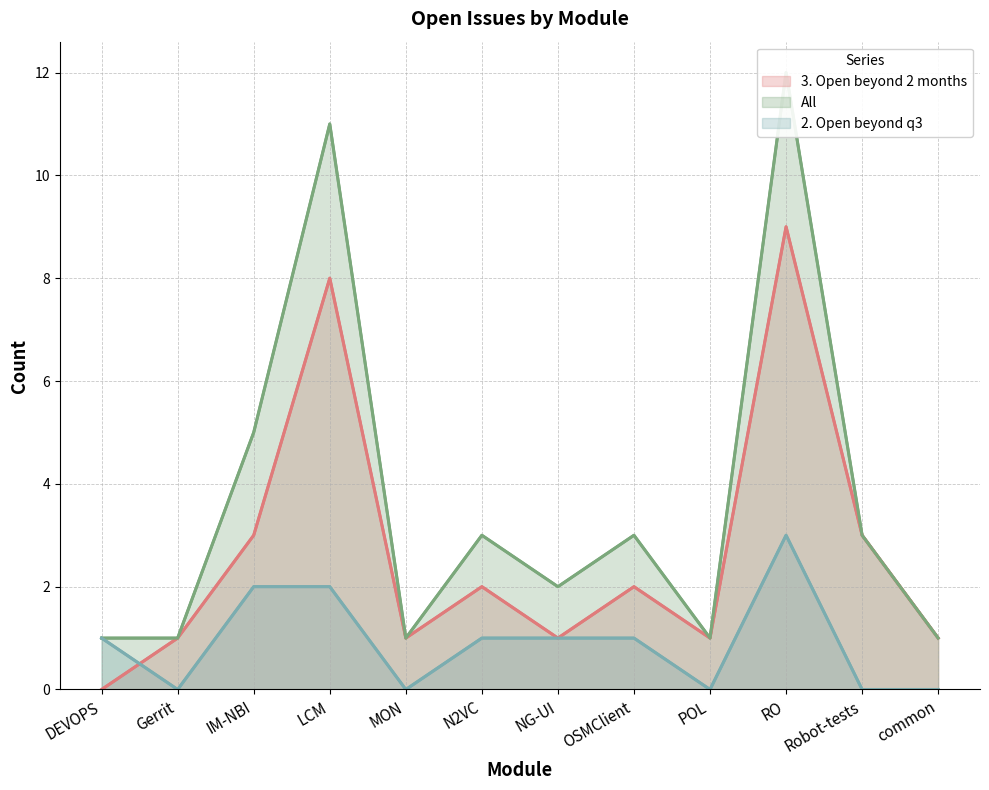

List the series in order of their peak value, highest first.

All, 3. Open beyond 2 months, 2. Open beyond q3